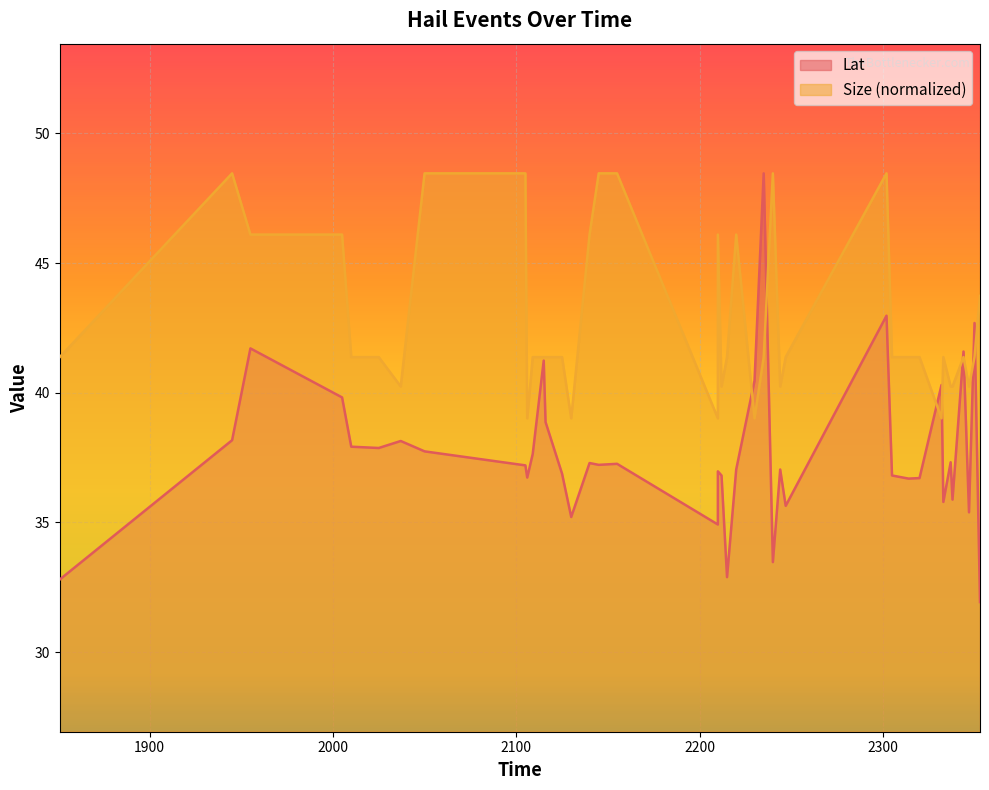

List the series in order of their peak value, lowest first.

Lat, Size